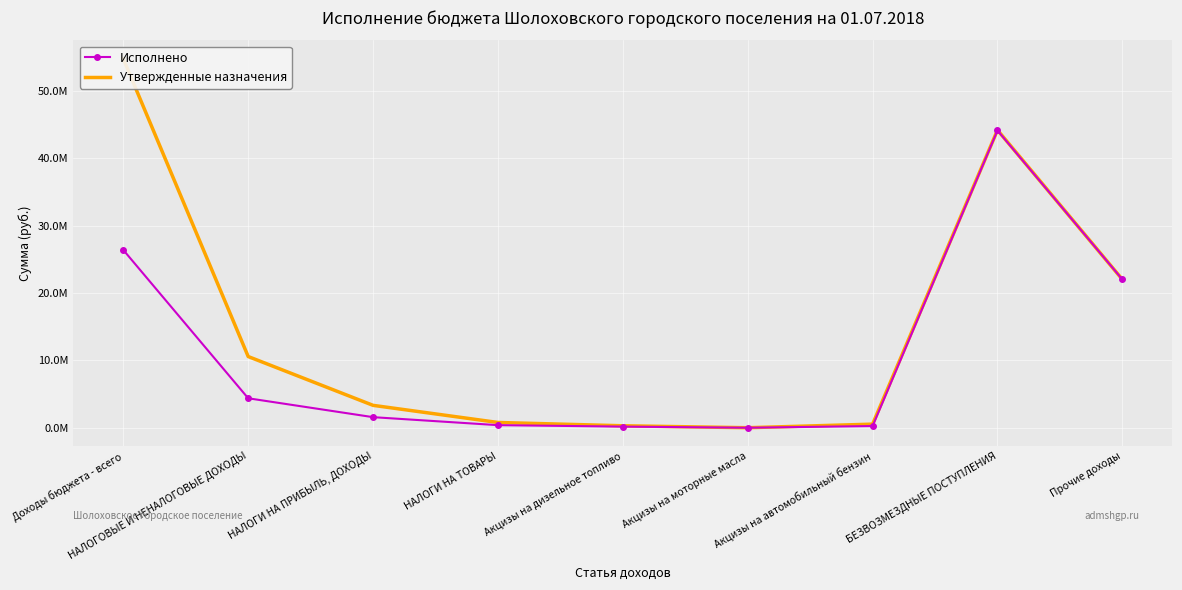

How many distinct data groups are displayed?

2